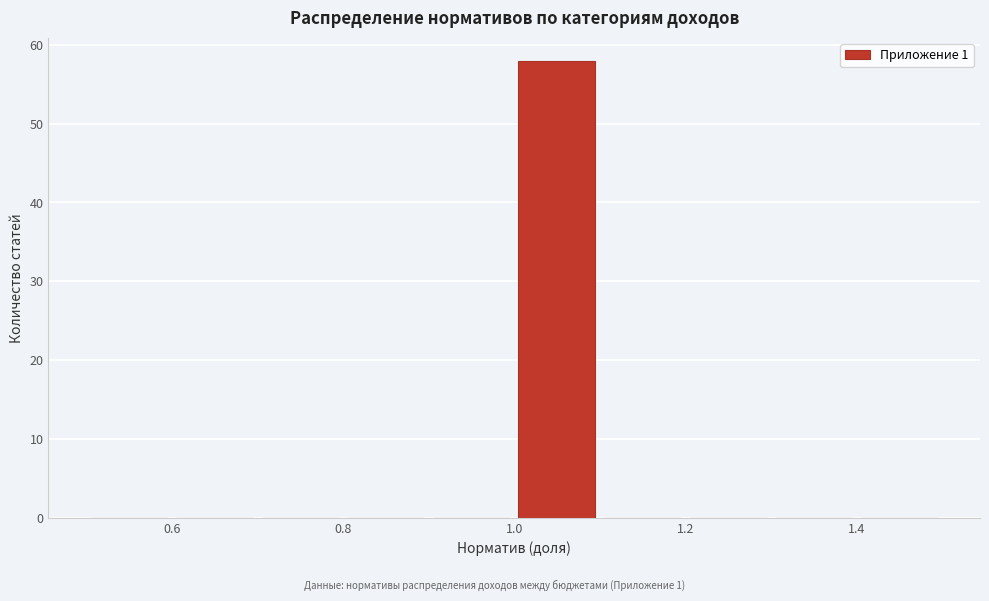

Reading left to right, list every bar in this chart as the range it spans on the x-axis followed by its height. The values are not printed on the chart, so give them approximately, as read against the axis.

0.5 to 0.6: 0
0.6 to 0.7: 0
0.7 to 0.8: 0
0.8 to 0.9: 0
0.9 to 1.0: 0
1.0 to 1.1: 58
1.1 to 1.2: 0
1.2 to 1.3: 0
1.3 to 1.4: 0
1.4 to 1.5: 0